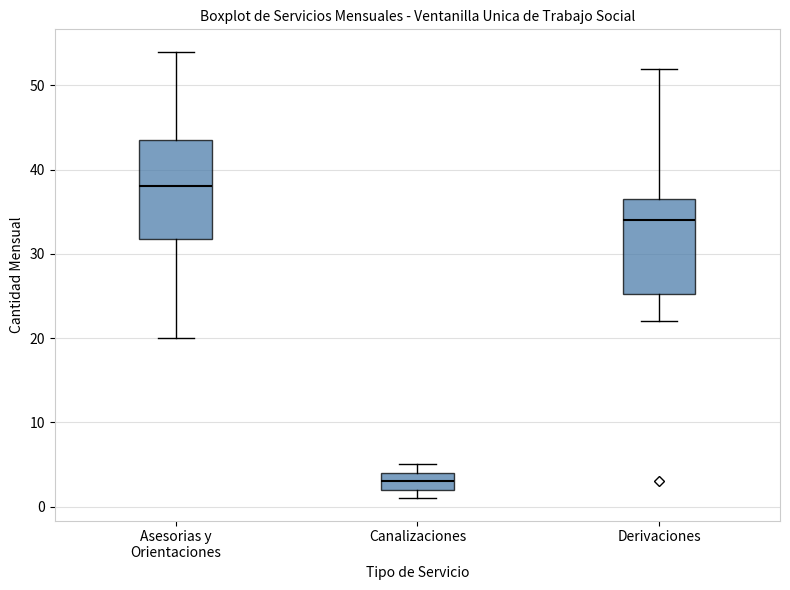

Reading left to right, read every box against the y-axis: the position of its median line, the range the box covers, and the ends of its whiskers. The values are not printed on the chart, so give them approximately, as read against the axis.

Asesorias y Orientaciones: median 38, box 32 to 44, whiskers 20 to 54
Canalizaciones: median 3, box 2 to 4, whiskers 1 to 5
Derivaciones: median 34, box 25 to 37, whiskers 22 to 52